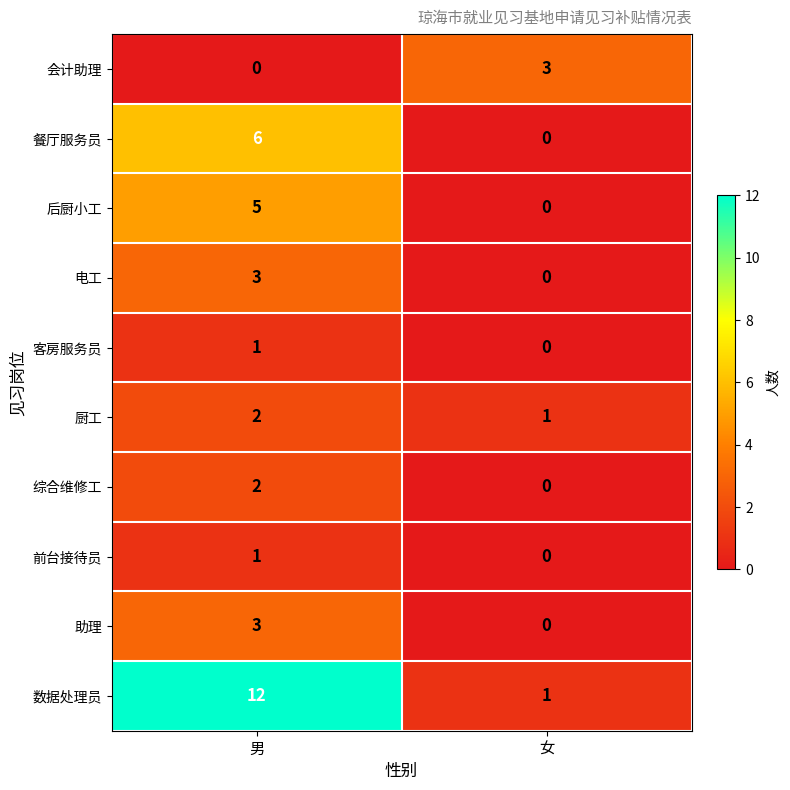

Reading left to right, list all the values displayed in this chart.

会计助理: 男=0	女=3
餐厅服务员: 男=6	女=0
后厨小工: 男=5	女=0
电工: 男=3	女=0
客房服务员: 男=1	女=0
厨工: 男=2	女=1
综合维修工: 男=2	女=0
前台接待员: 男=1	女=0
助理: 男=3	女=0
数据处理员: 男=12	女=1